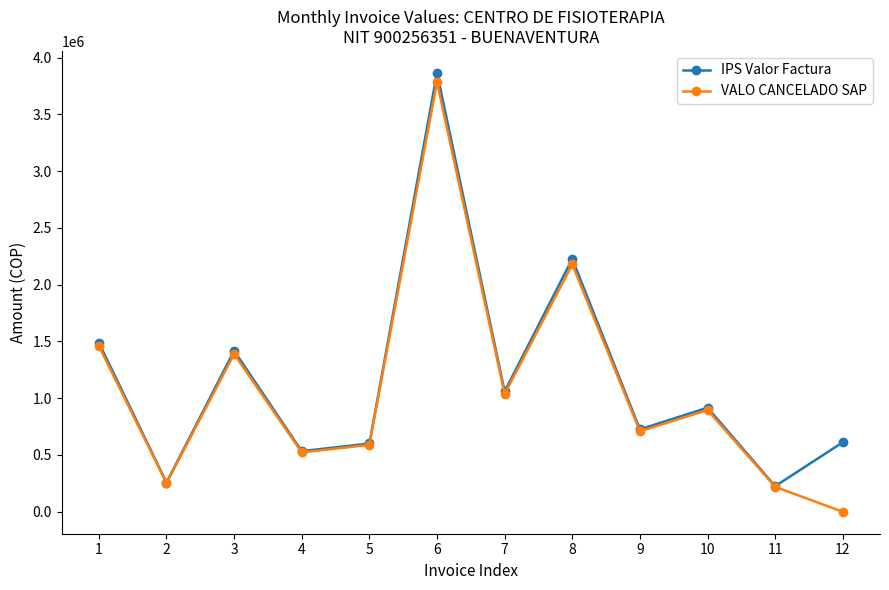

What is the maximum value for IPS Valor Factura?

3864593